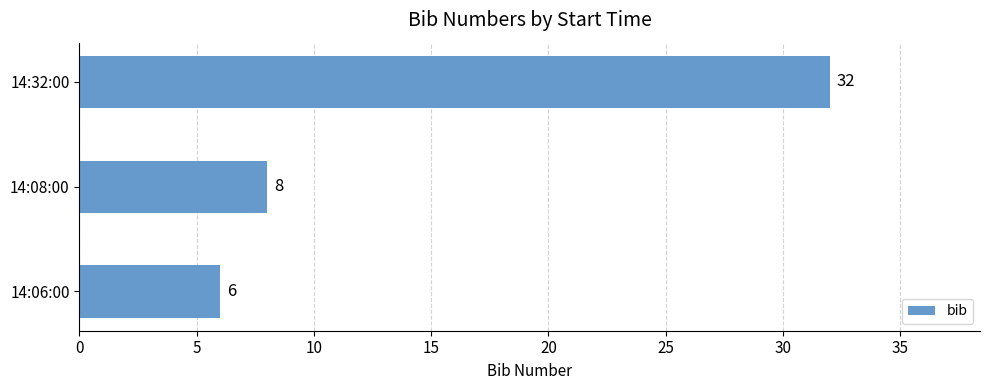

Is it true that the value at 14:08:00 is 8?

True